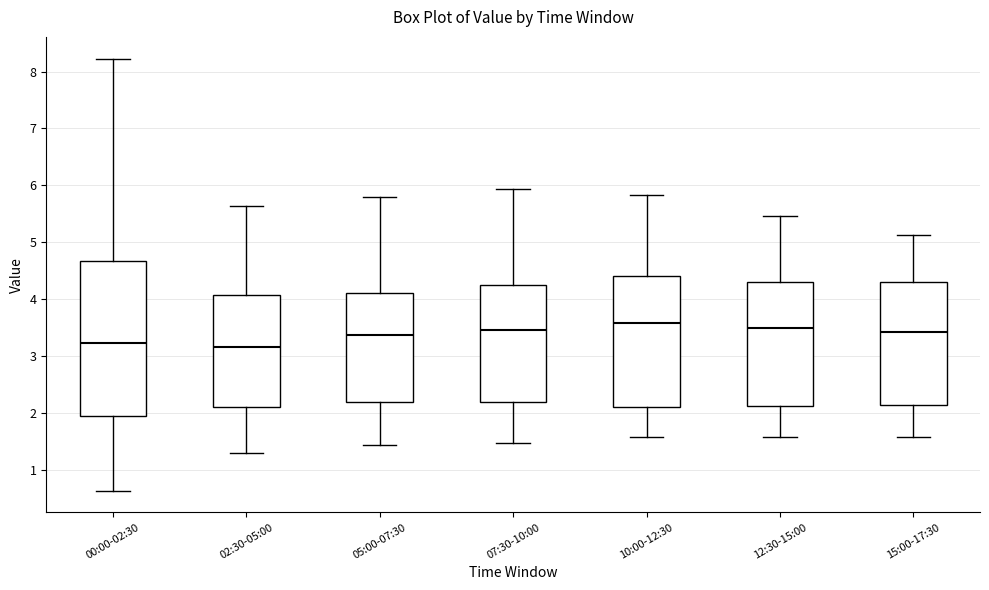

Reading left to right, transcribe this box plot: for each box, give where its median line is, the range the box spans, and where its two whiskers end, as read against the y-axis. The values are not printed on the chart, so give them approximately, as read against the axis.

00:00-02:30: median 3.2, box 1.9 to 4.7, whiskers 0.6 to 8.2
02:30-05:00: median 3.2, box 2.1 to 4.1, whiskers 1.3 to 5.6
05:00-07:30: median 3.4, box 2.2 to 4.1, whiskers 1.4 to 5.8
07:30-10:00: median 3.5, box 2.2 to 4.2, whiskers 1.5 to 5.9
10:00-12:30: median 3.6, box 2.1 to 4.4, whiskers 1.6 to 5.8
12:30-15:00: median 3.5, box 2.1 to 4.3, whiskers 1.6 to 5.5
15:00-17:30: median 3.4, box 2.1 to 4.3, whiskers 1.6 to 5.1